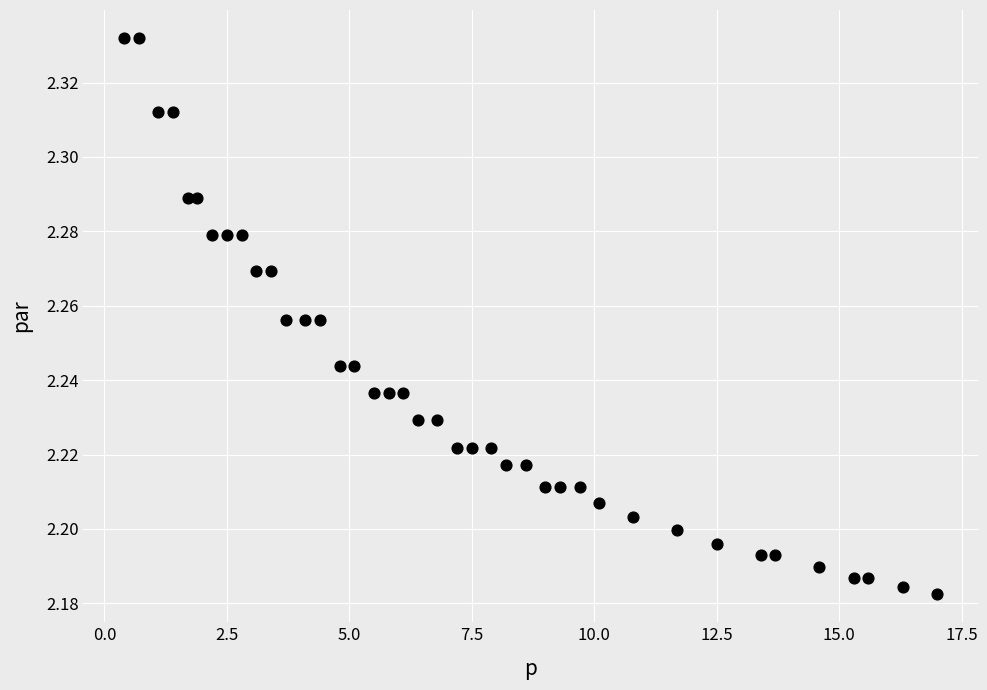

What is the range of X values (max minus min)?

16.6